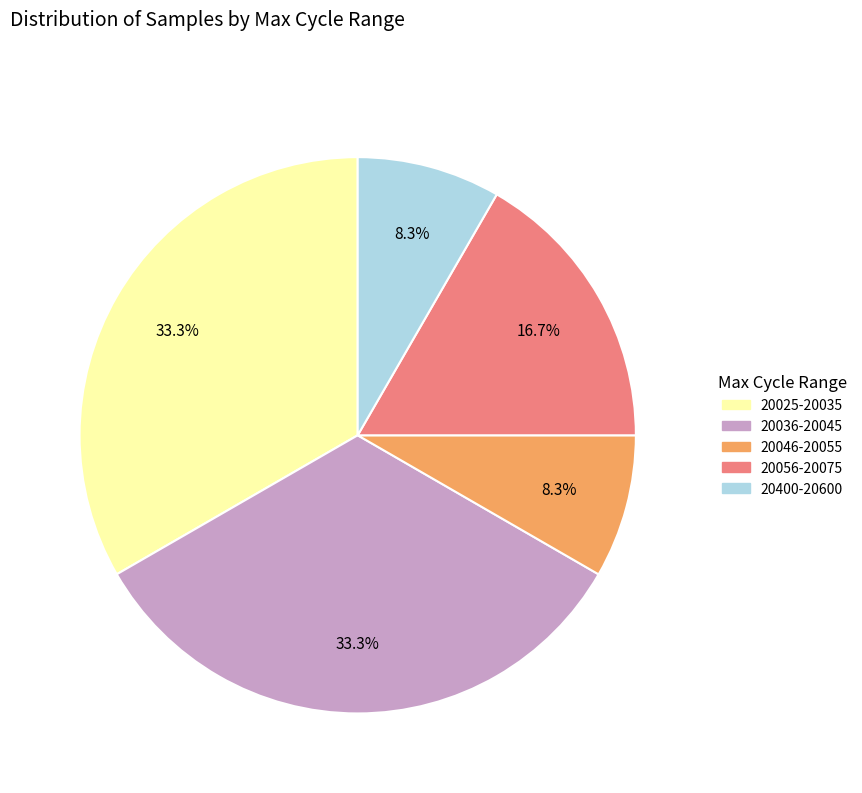

Is there any slice that represents more than half of the pie?

No